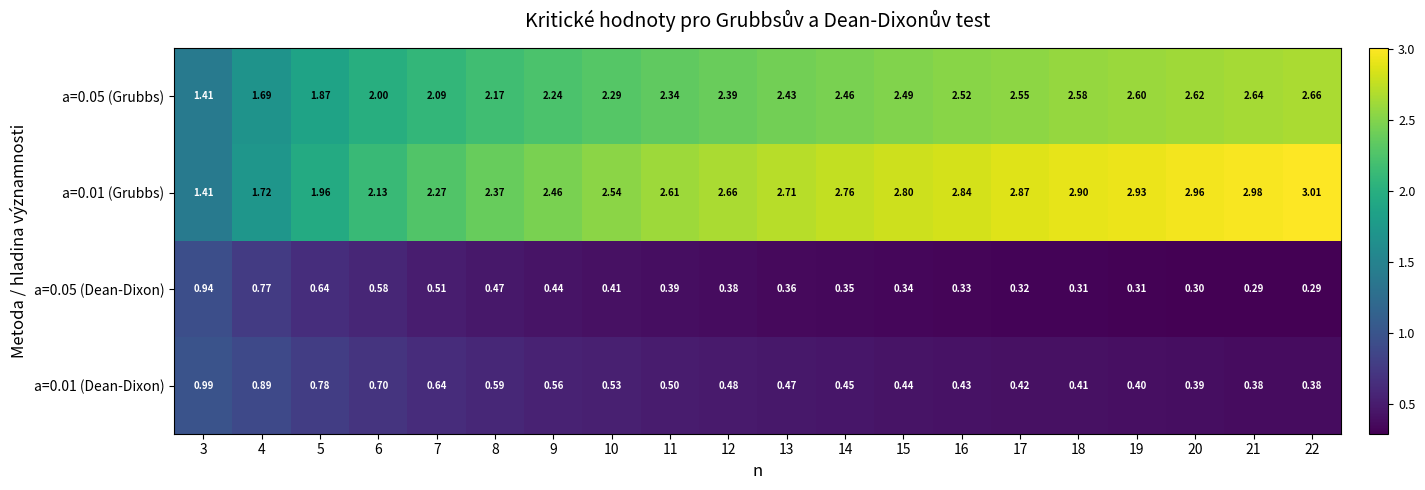

How many series are shown in this chart?

4